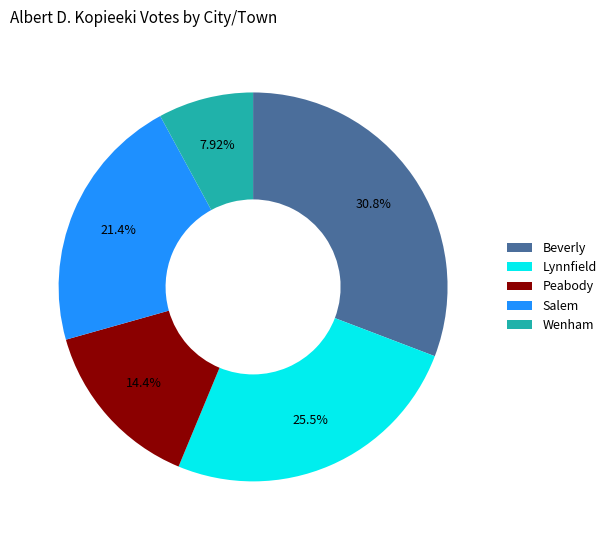

Is Lynnfield the majority of the pie?

No